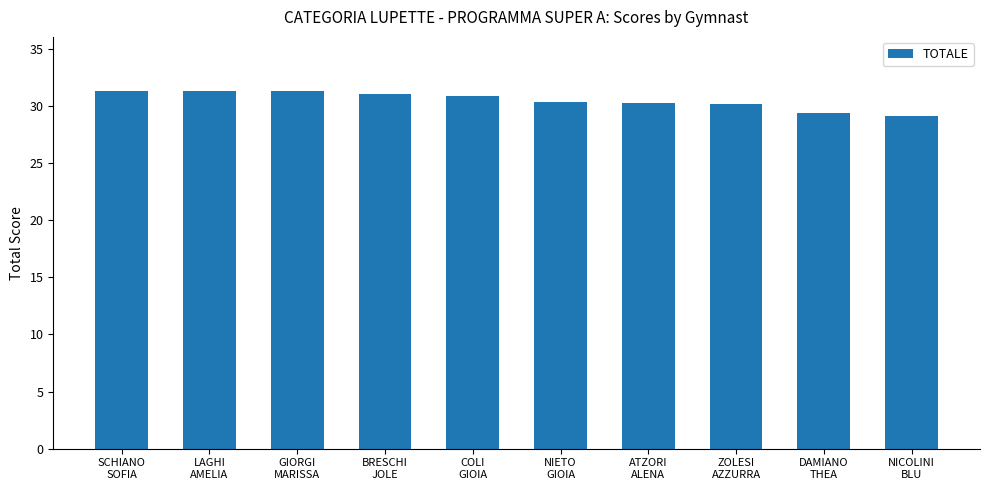

Does the chart contain any negative values?

No